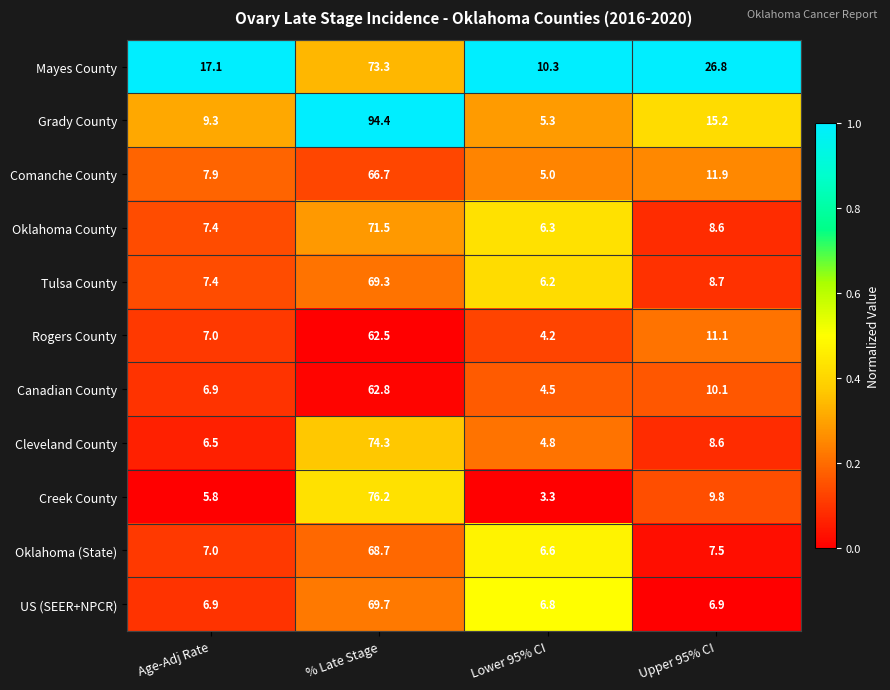

Which series has the widest spread of values?

Grady County